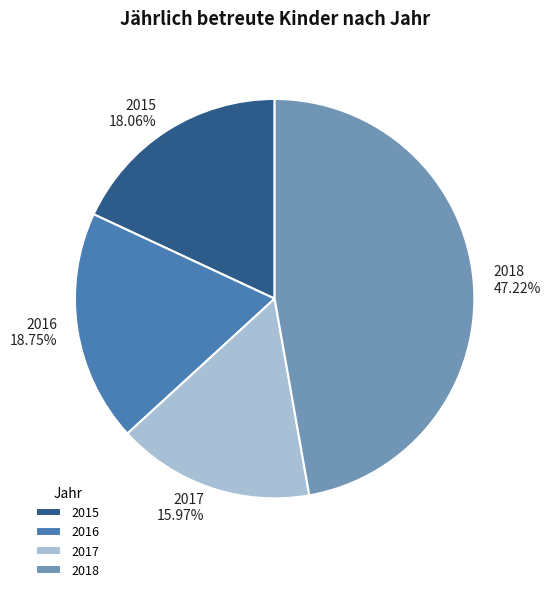

Approximately how many times larger is the value at 2015 compared to 2016?

1.0